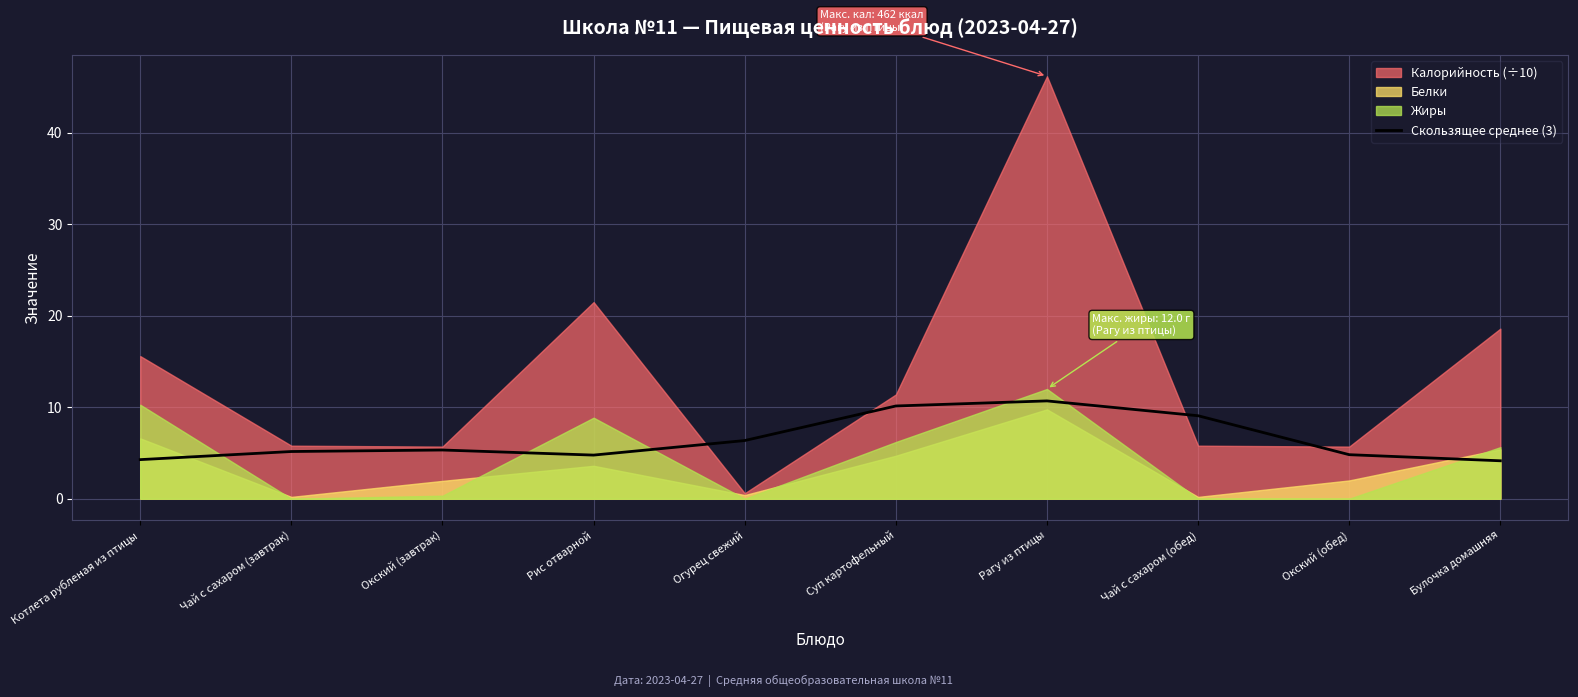

At which label is Скользящее среднее (3) closest to 7?

Огурец свежий